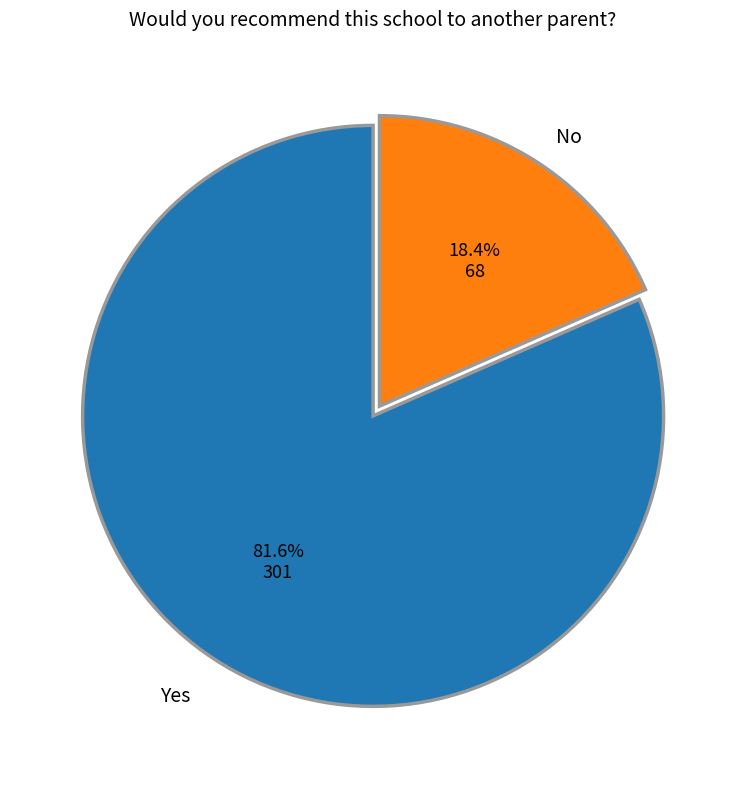

Is there a majority slice in this chart?

Yes